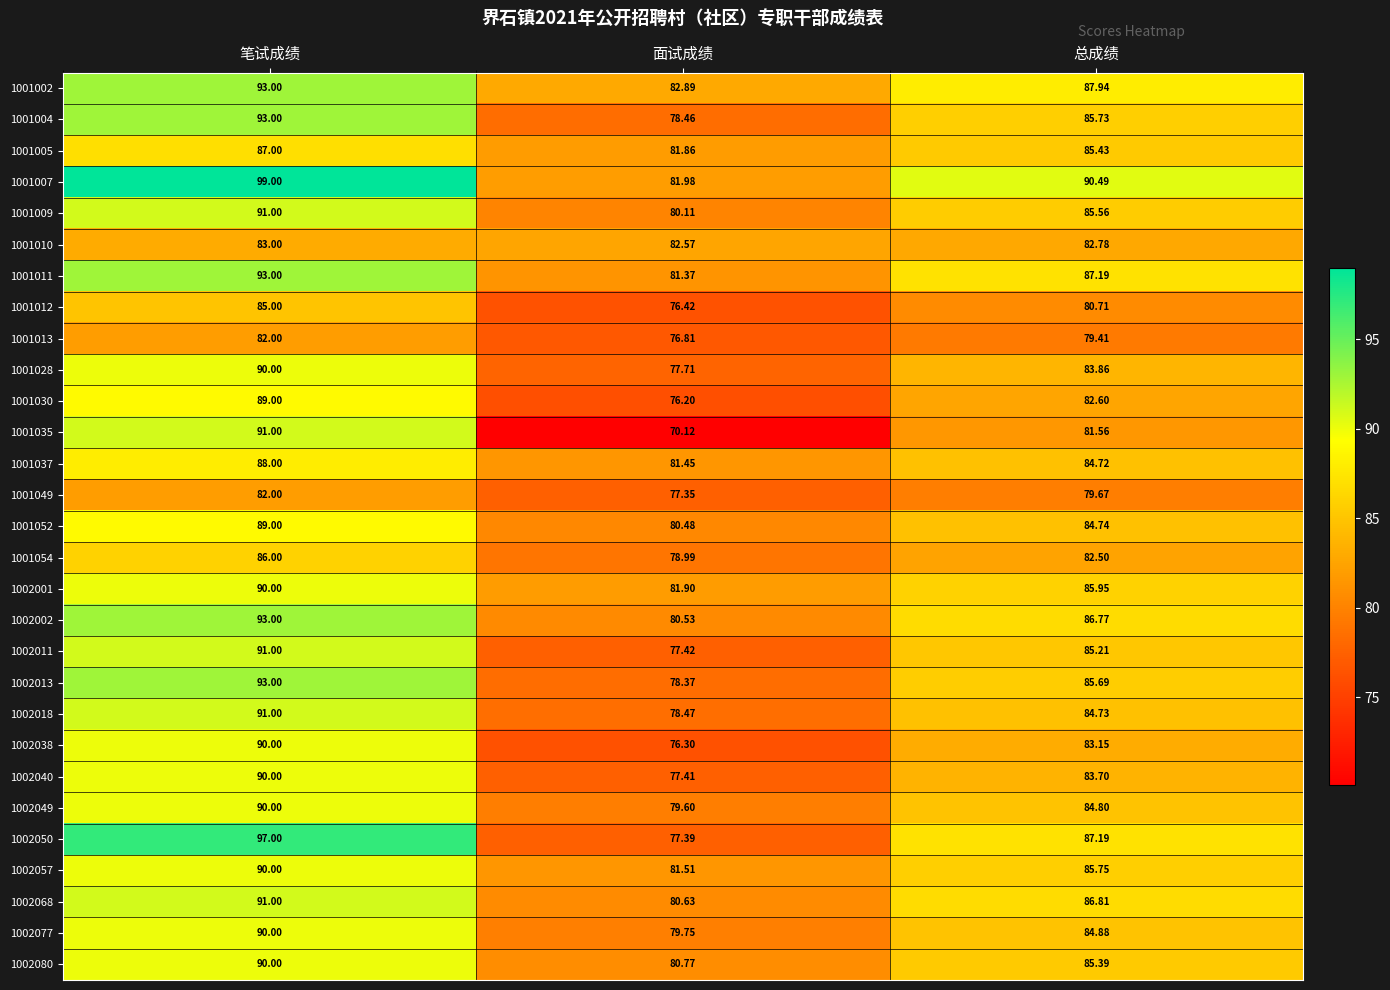

Where is 1002011 nearest to the value 84?

总成绩